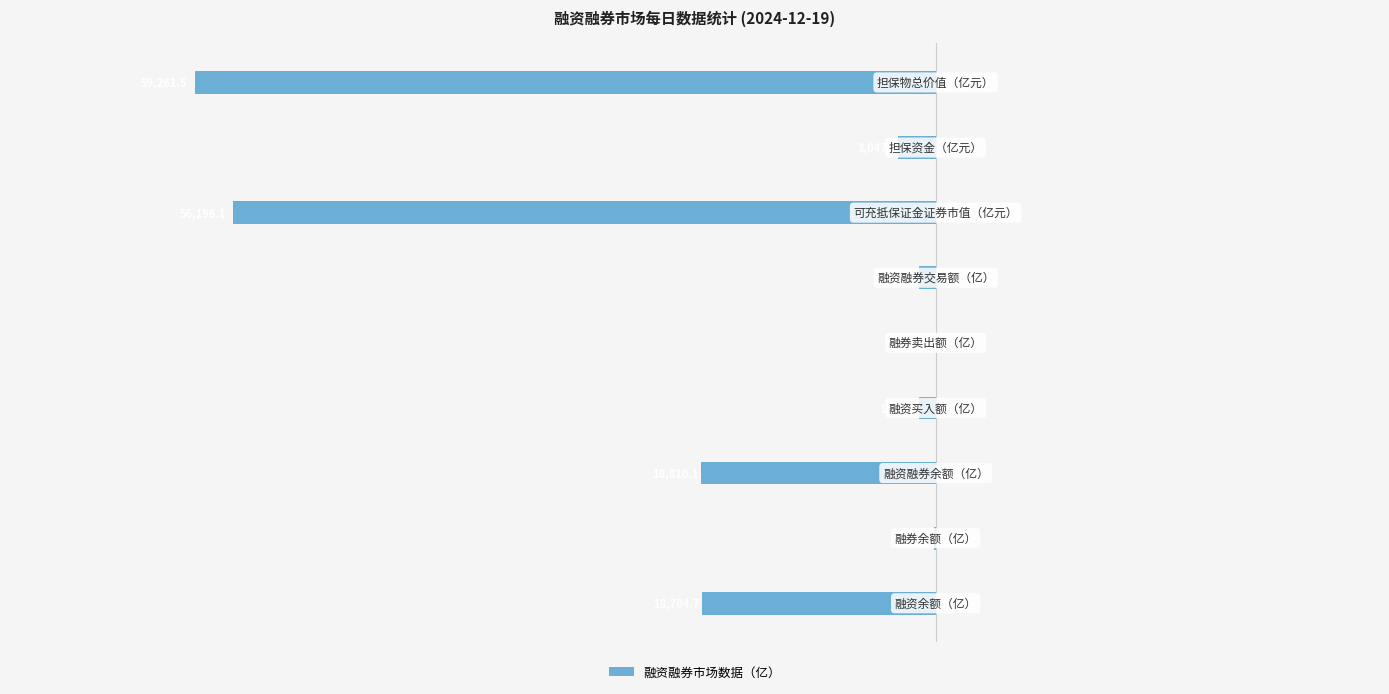

List the labels in order of value, largest first.

4, 1, 3, 5, 7, 0, 2, 6, 8